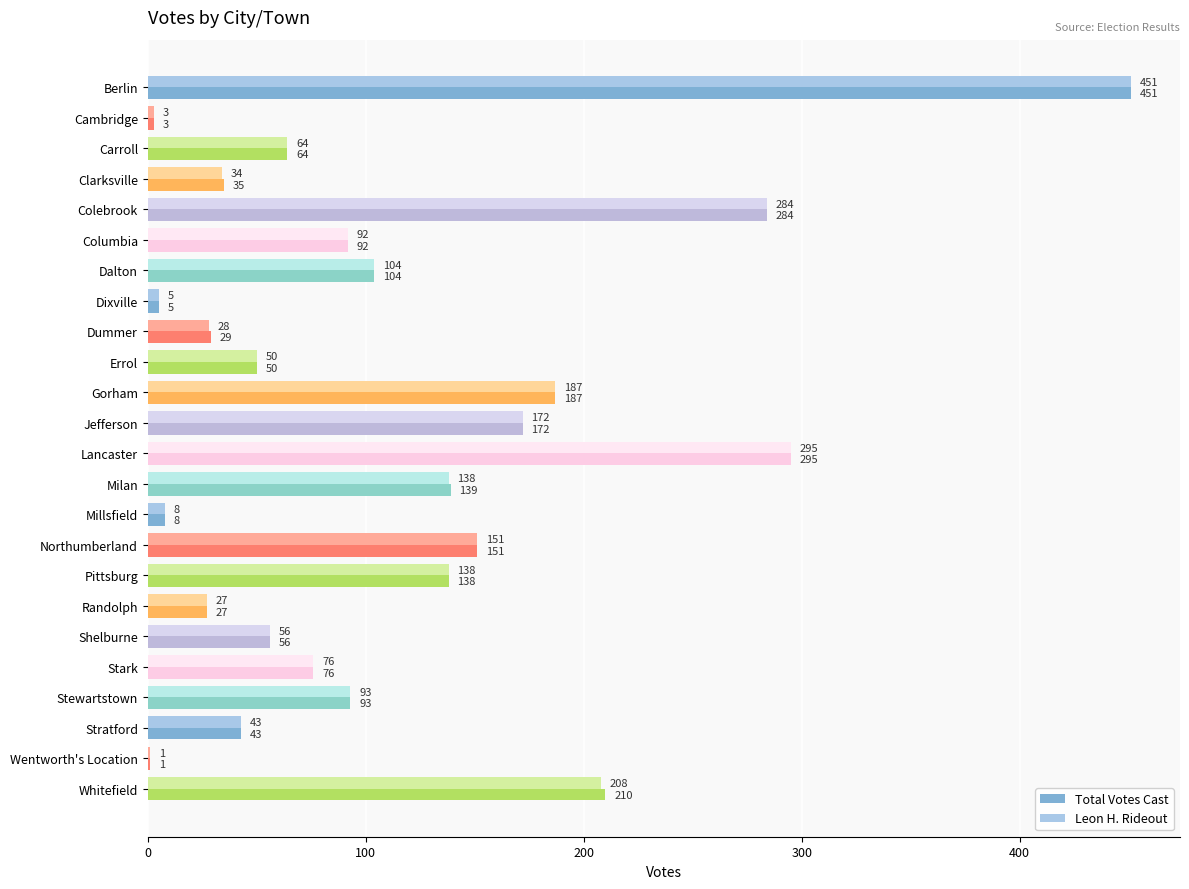

Which label corresponds to the largest value in the chart?

Berlin